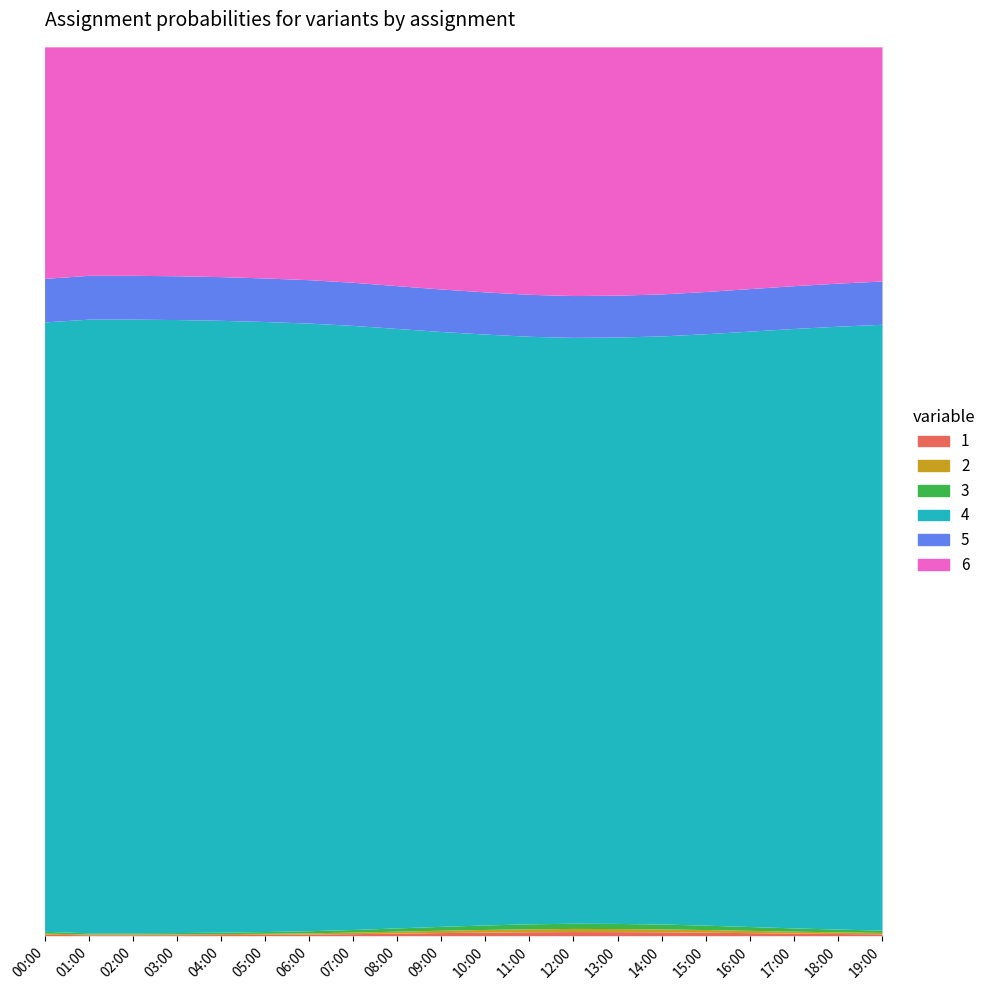

What is the sum of the values at 10:00 and 02:00?

1.4